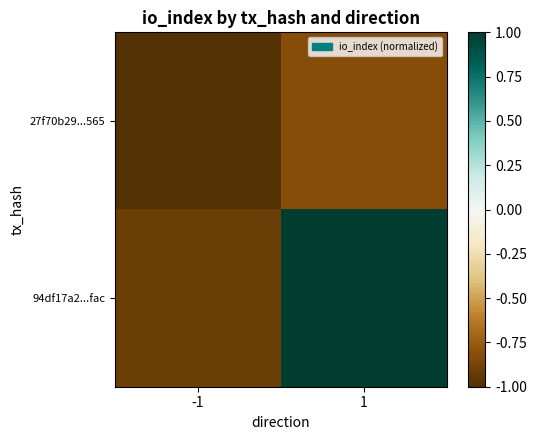

Reading left to right, what are all the values shown in this chart?

27f70b29...565: -1=-1.0	1=-0.8
94df17a2...fac: -1=-0.9	1=1.0